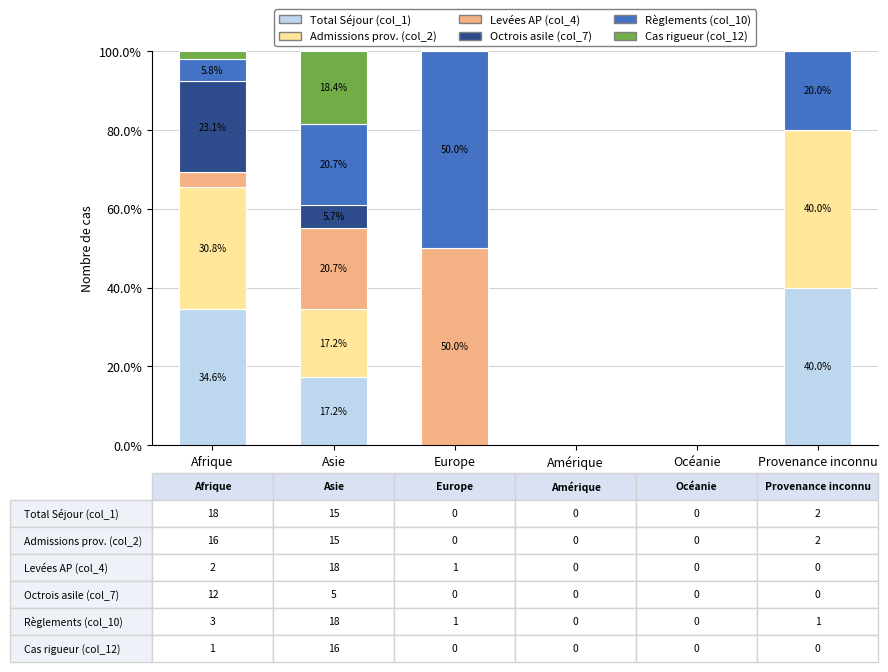

Which category has the highest value in the Total Séjour (col_1) series?

Provenance inconnu